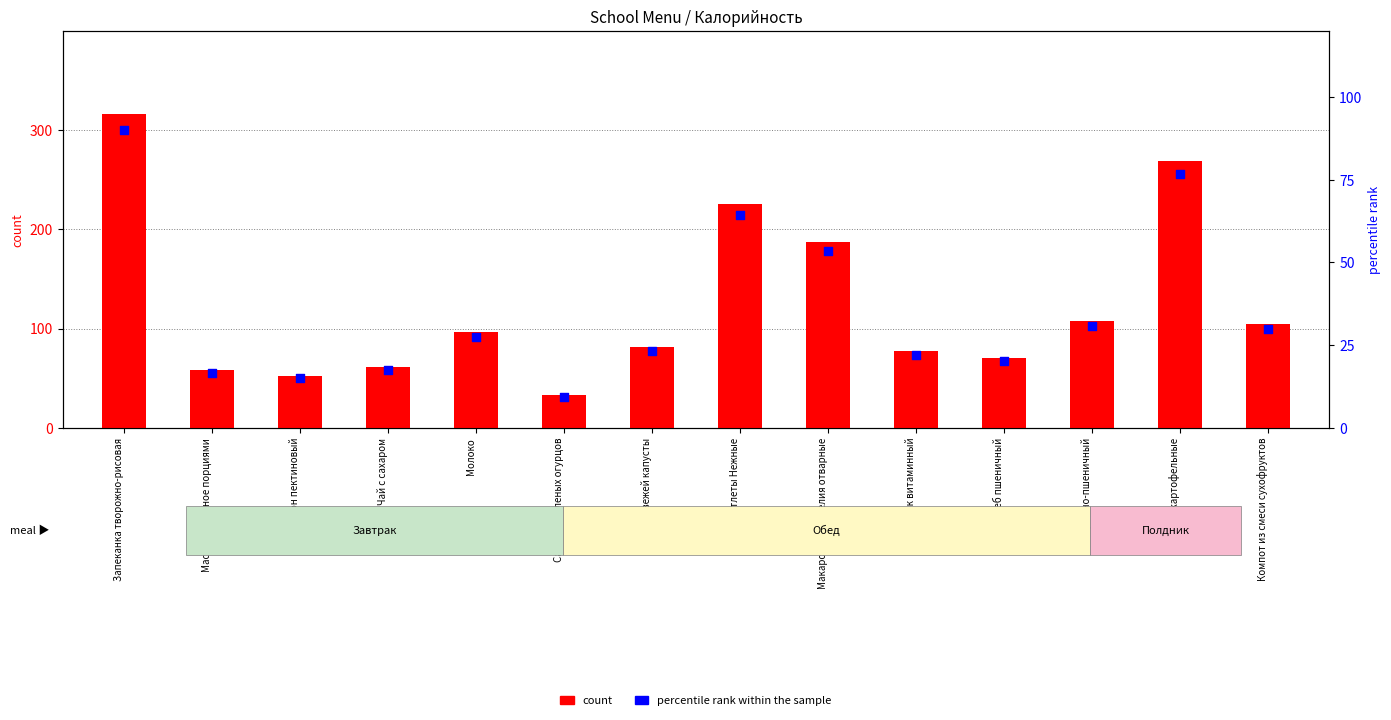

At which category is the sum across all series the highest?

Запеканка творожно-рисовая